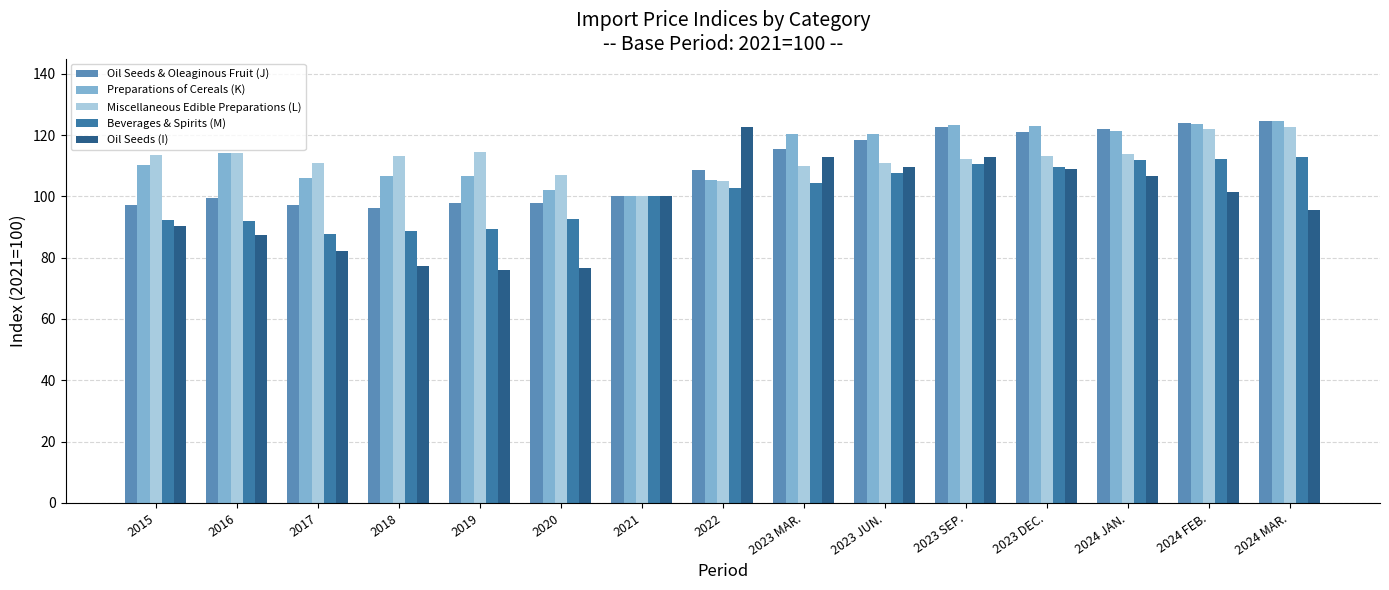

Which series has the widest spread of values?

Oil Seeds (I)